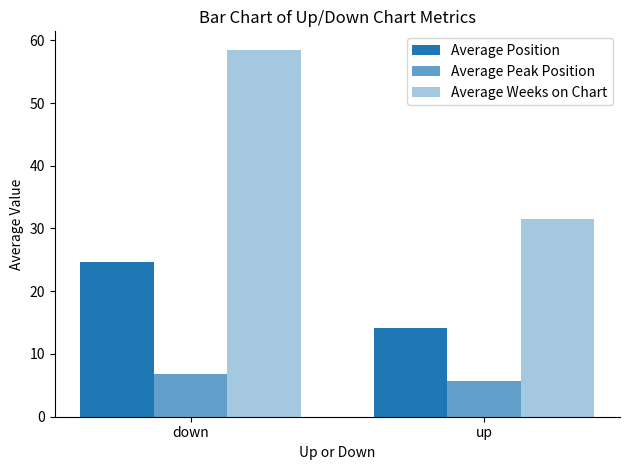

How many values in the Average Weeks on Chart series exceed 58?

1